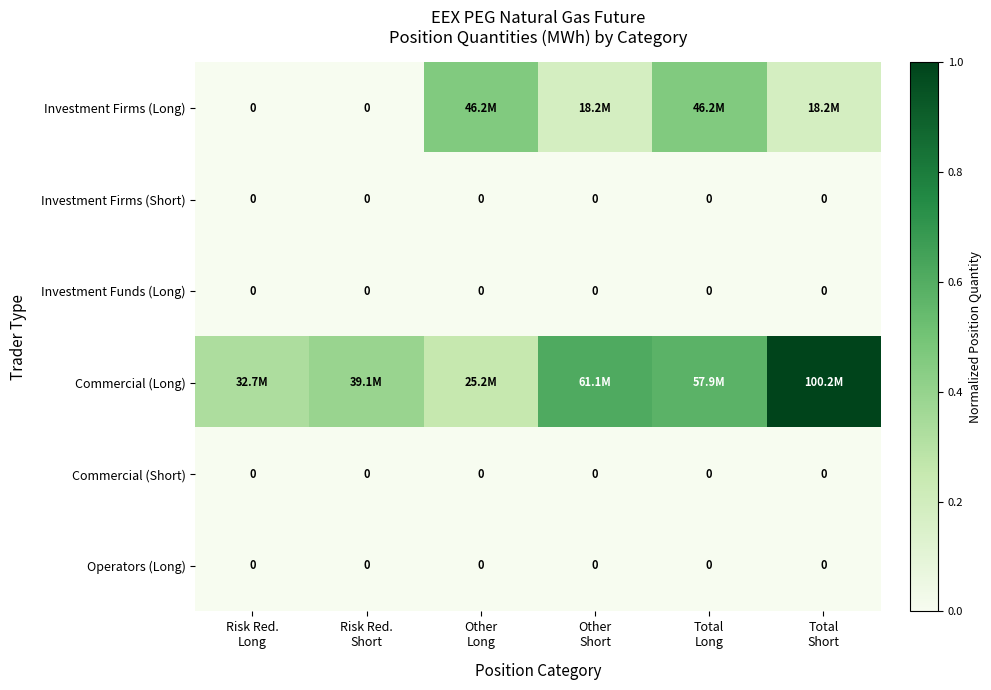

What is the total value across all series at Other
Short?

0.8